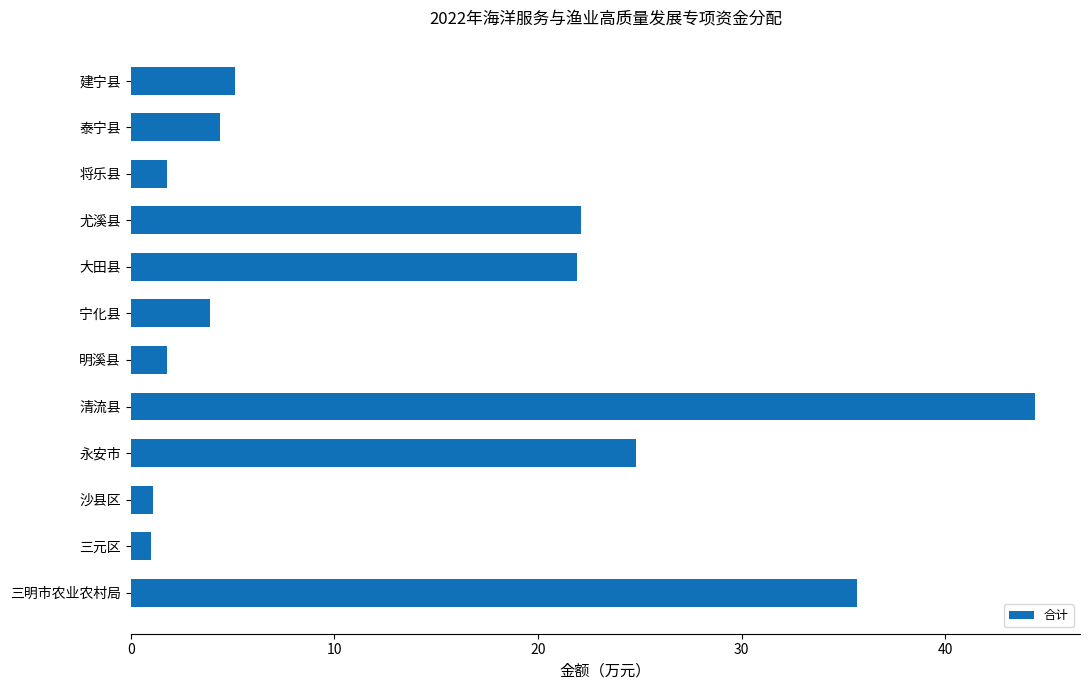

What is the smallest value displayed?

1.0